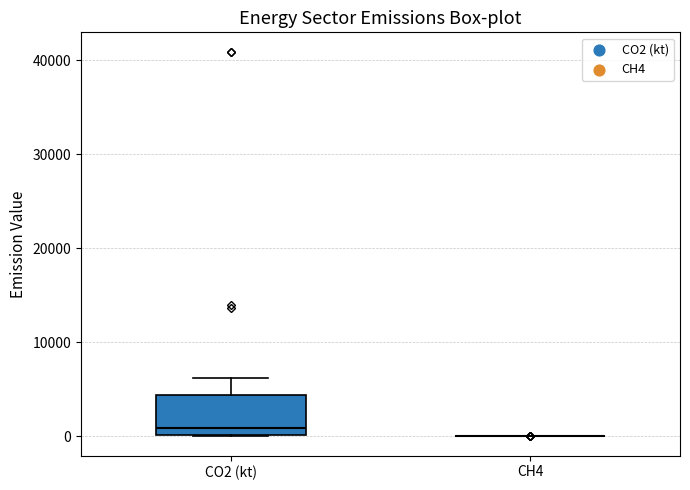

Where does the median line of the box for CO2 (kt) sit on the y-axis? The values are not printed on the chart, so give them approximately, as read against the axis.

1000